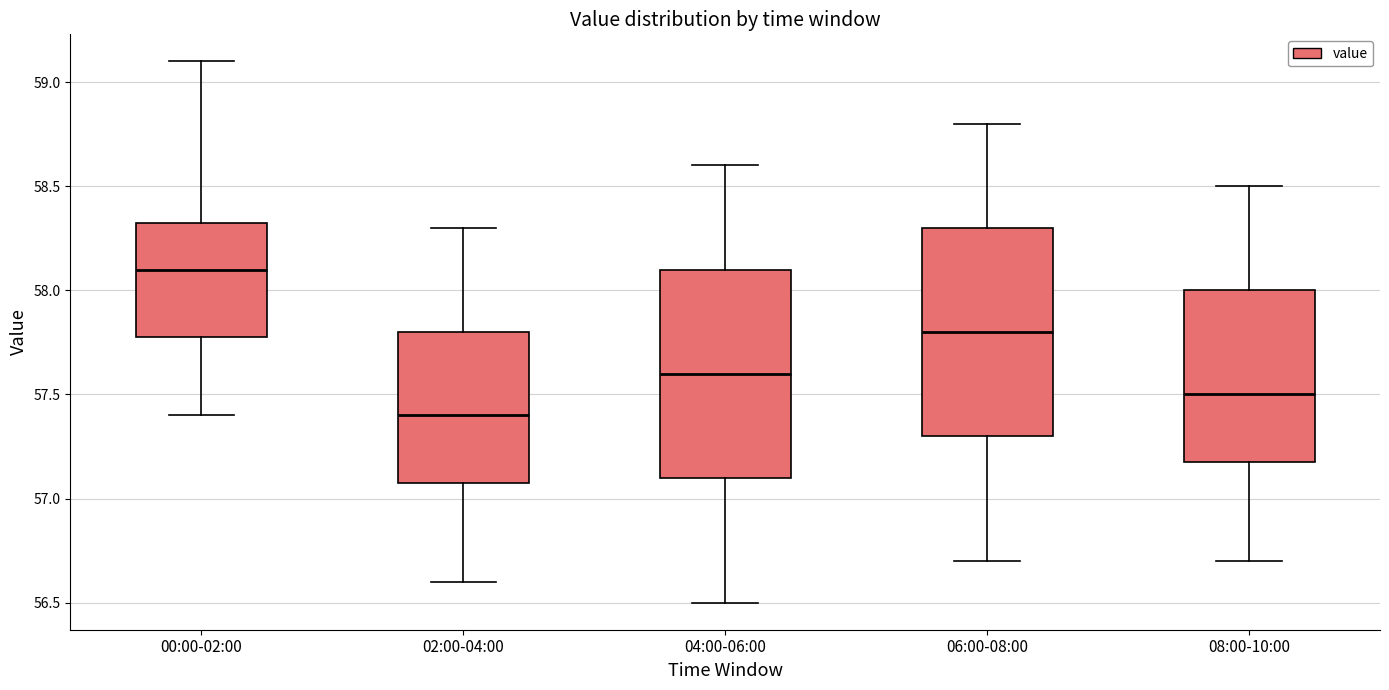

Reading left to right, transcribe this box plot: for each box, give where its median line is, the range the box spans, and where its two whiskers end, as read against the y-axis. The values are not printed on the chart, so give them approximately, as read against the axis.

00:00-02:00: median 58.10, box 57.80 to 58.35, whiskers 57.40 to 59.10
02:00-04:00: median 57.40, box 57.10 to 57.80, whiskers 56.60 to 58.30
04:00-06:00: median 57.60, box 57.10 to 58.10, whiskers 56.50 to 58.60
06:00-08:00: median 57.80, box 57.30 to 58.30, whiskers 56.70 to 58.80
08:00-10:00: median 57.50, box 57.20 to 58.00, whiskers 56.70 to 58.50